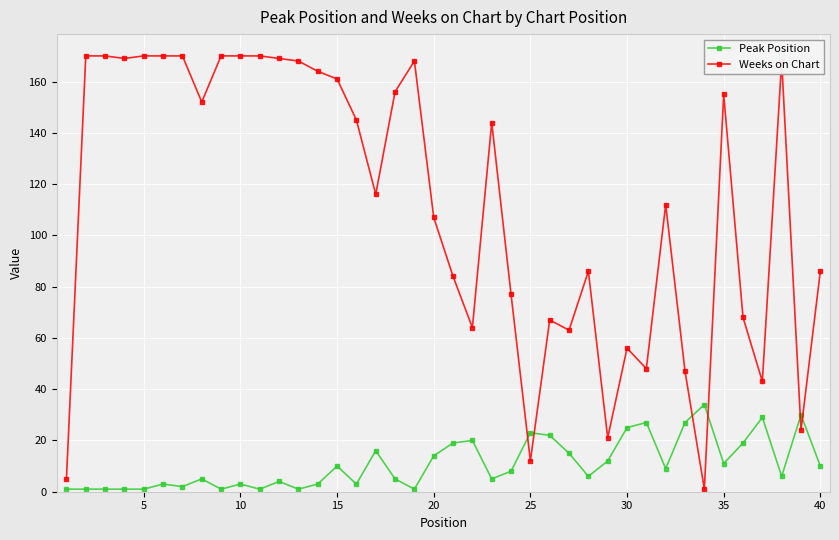

True or false: Peak Position has more than 1 interior local peaks.

True